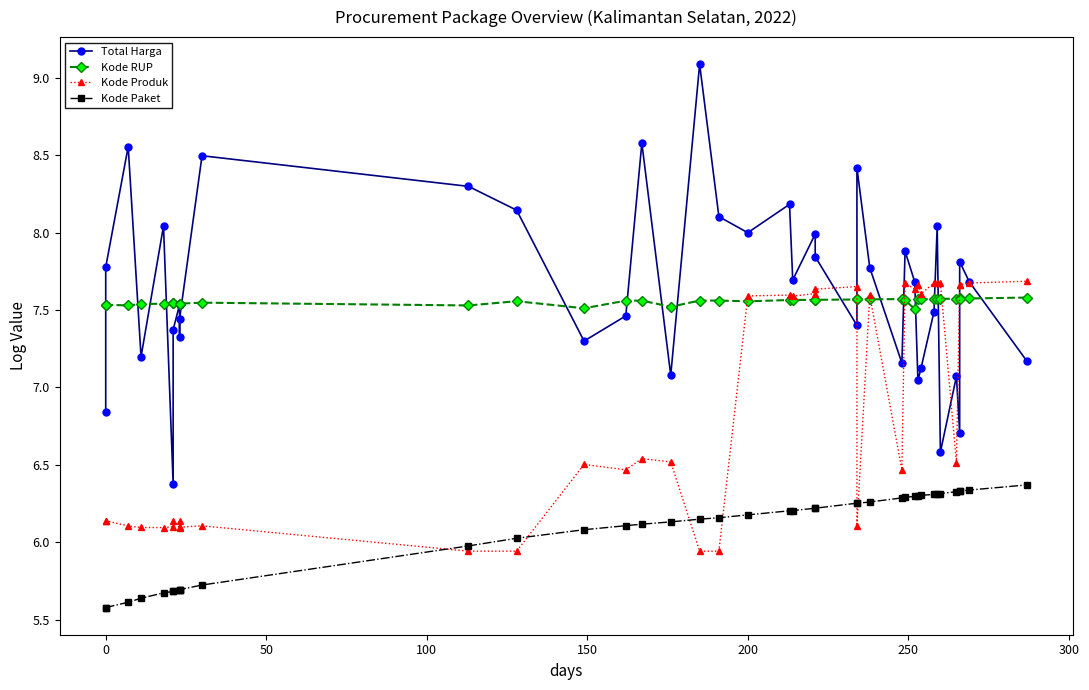

True or false: Kode RUP has more than 2 points higher than both neighbors.

True